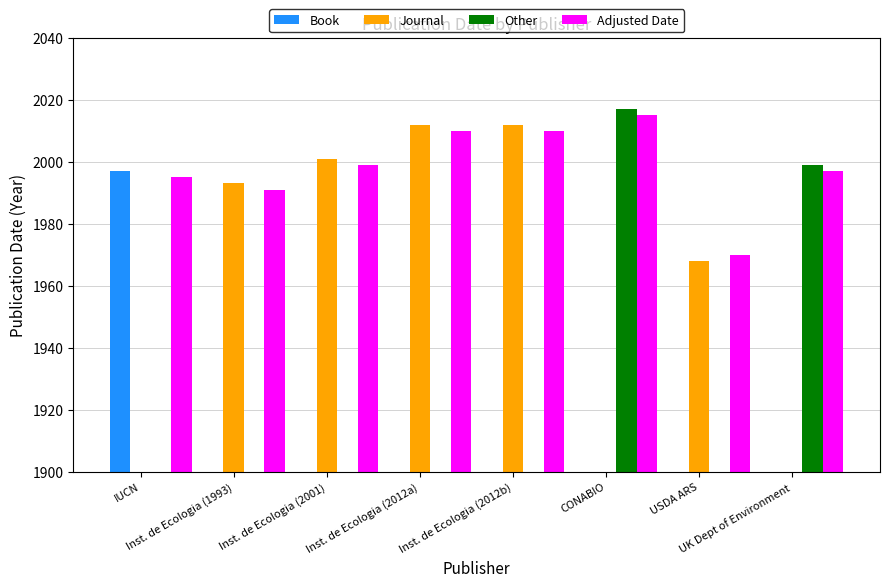

At which category is the sum across all series the highest?

CONABIO